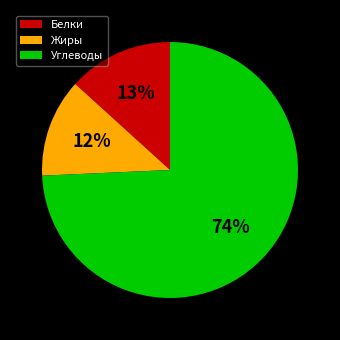

What is the smallest slice in the pie chart?

Жиры